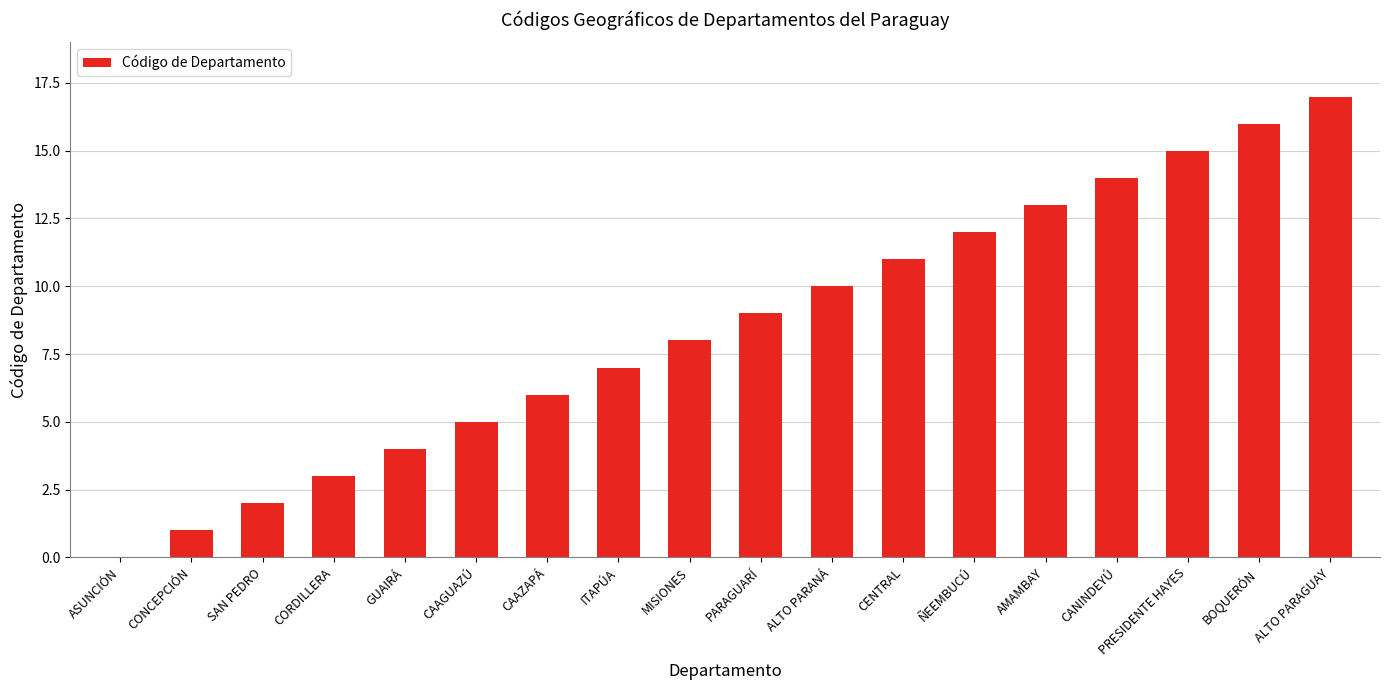

How many positive values are there?

17